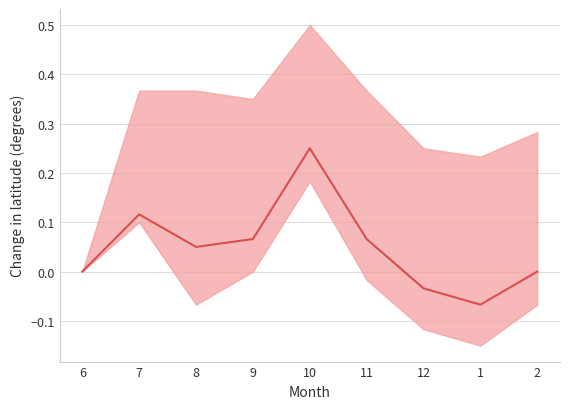

What is the label of the 7th point from the right?

8